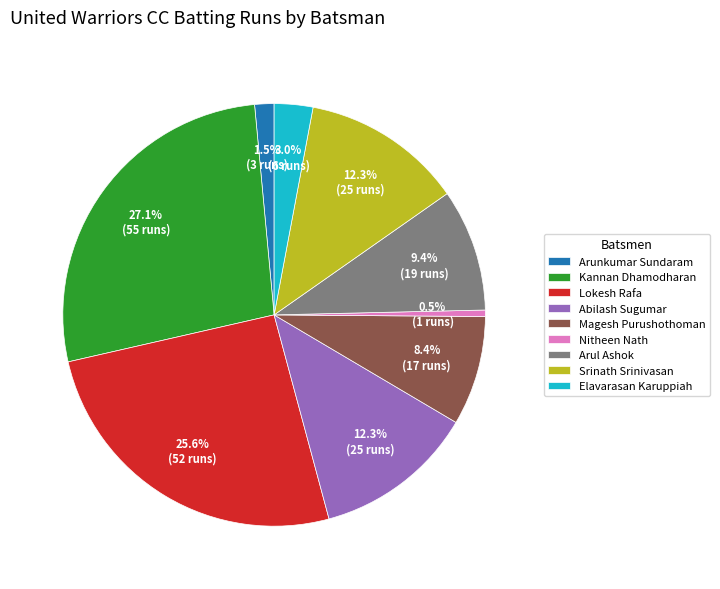

Does Srinath Srinivasan represent more than half of the total?

No